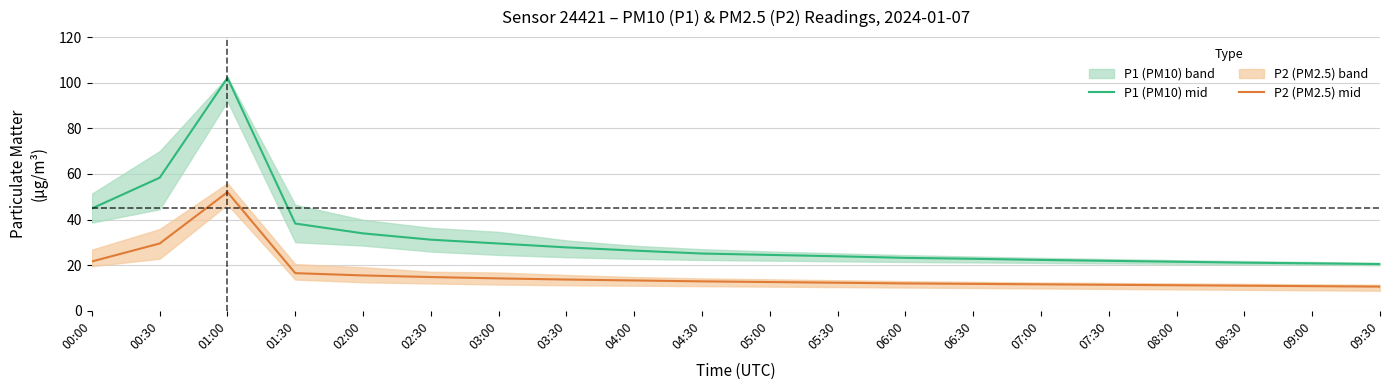

True or false: P1 (PM10) mid and P2 (PM2.5) mid cross at least once.

False